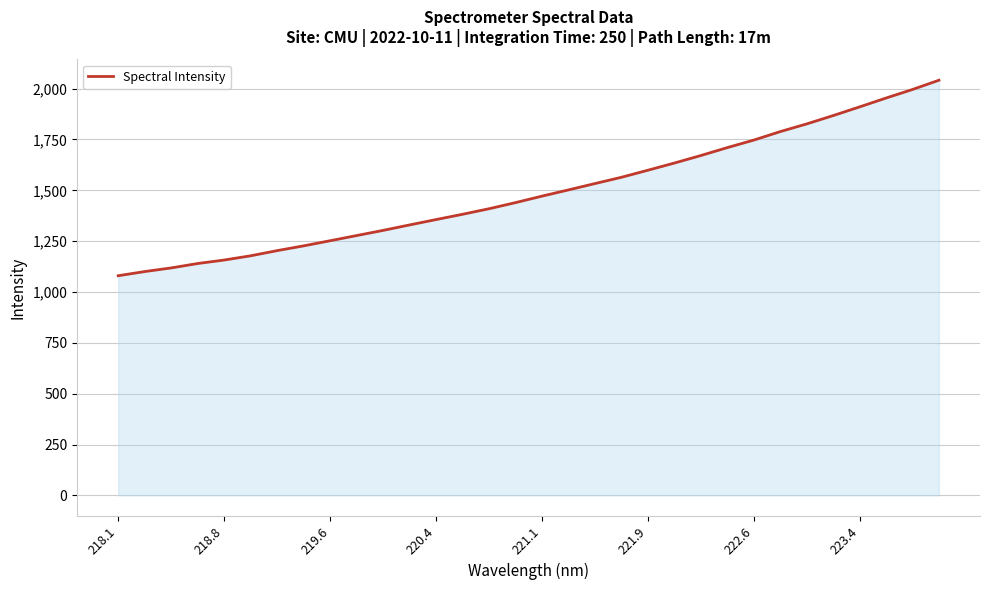

What is the minimum value shown in the chart?

1079.9